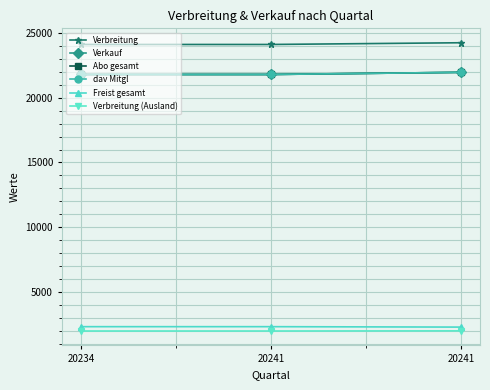

Count the dav Mitgl values in the range 21798 to 21964.

3